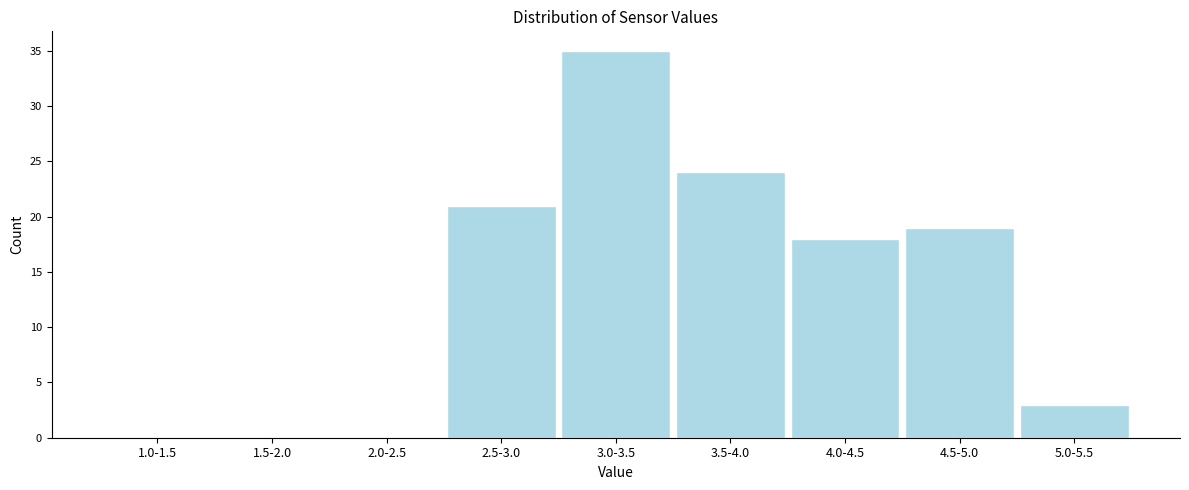

Reading left to right, what are all the values shown in this chart?

1.0-1.5=0	1.5-2.0=0	2.0-2.5=0	2.5-3.0=21	3.0-3.5=35	3.5-4.0=24	4.0-4.5=18	4.5-5.0=19	5.0-5.5=3